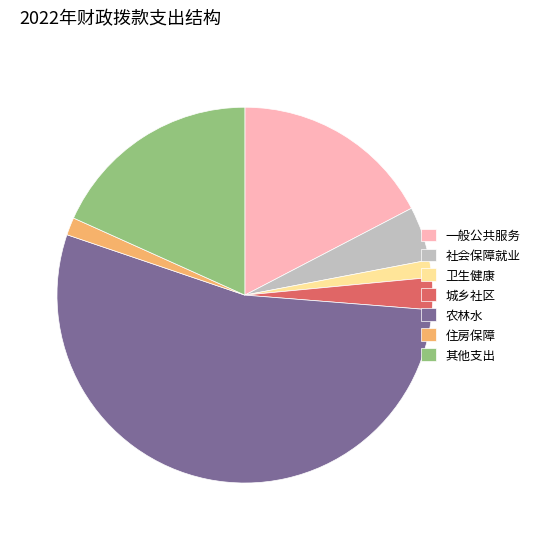

True or false: 其他支出 accounts for 18% of the total.

True